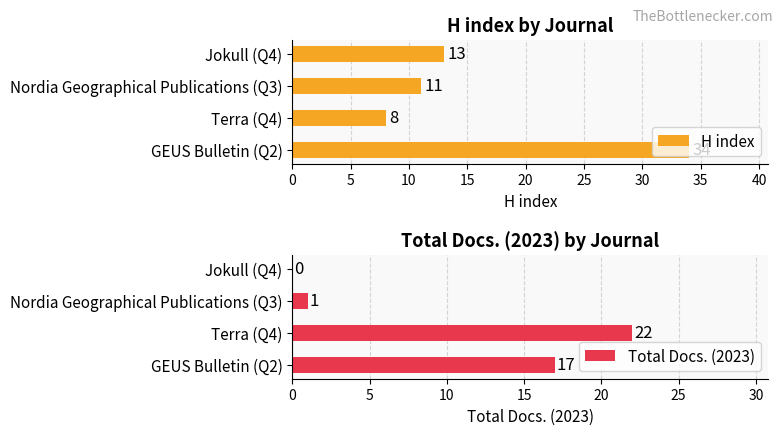

What are all the series names shown in the legend?

H index, Total Docs. (2023)